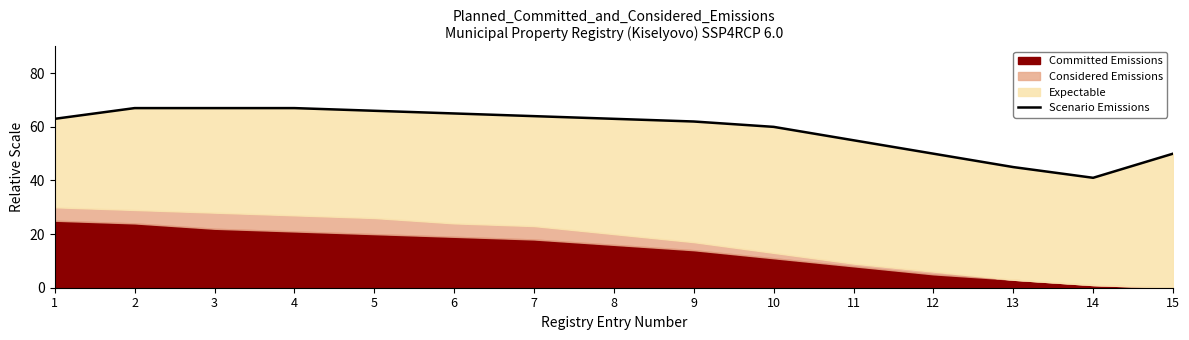

What is the value of the 12th point from the left?

50